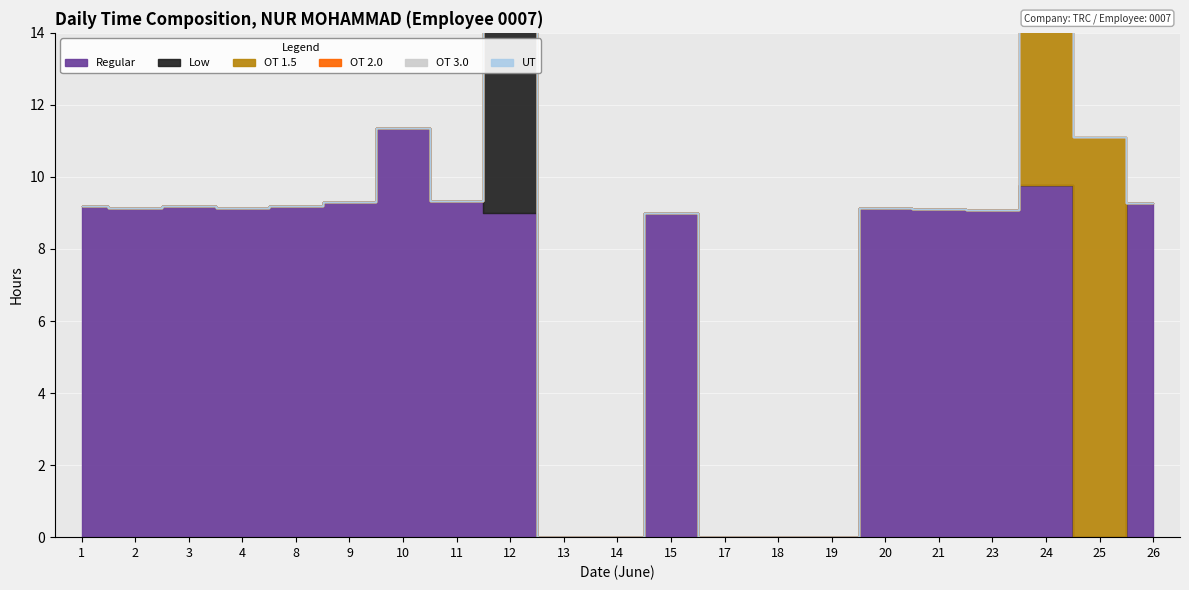

Which series has the largest total across all categories?

Regular